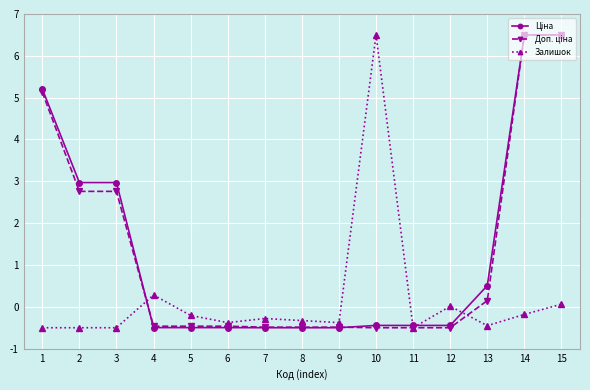

Which series changed the most between 4 and 9?

Залишок